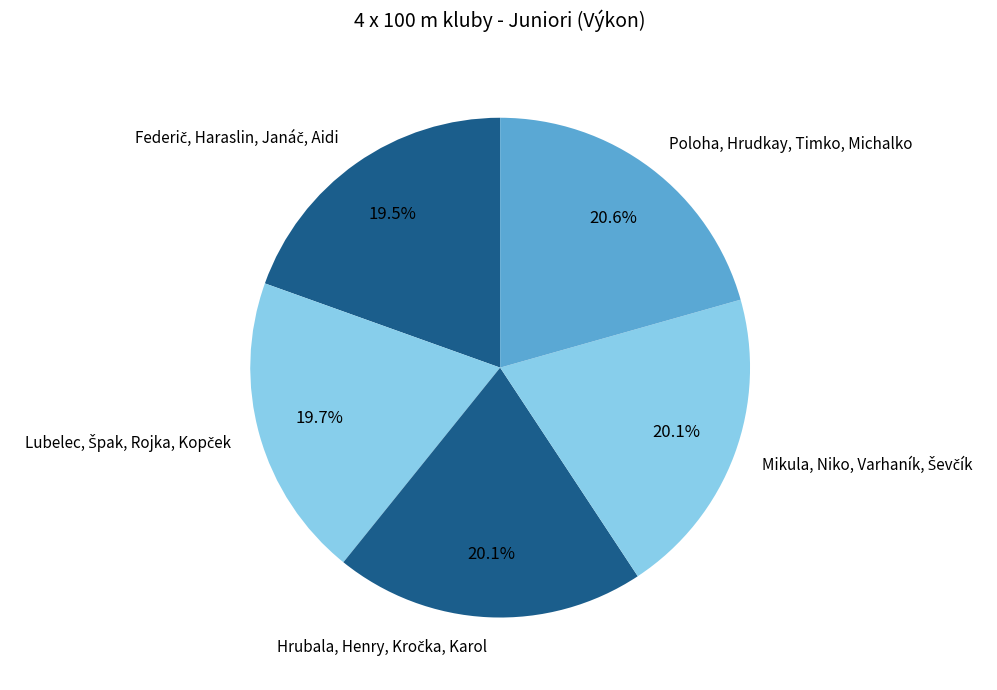

Does Poloha, Hrudkay, Timko, Michalko represent more than half of the total?

No